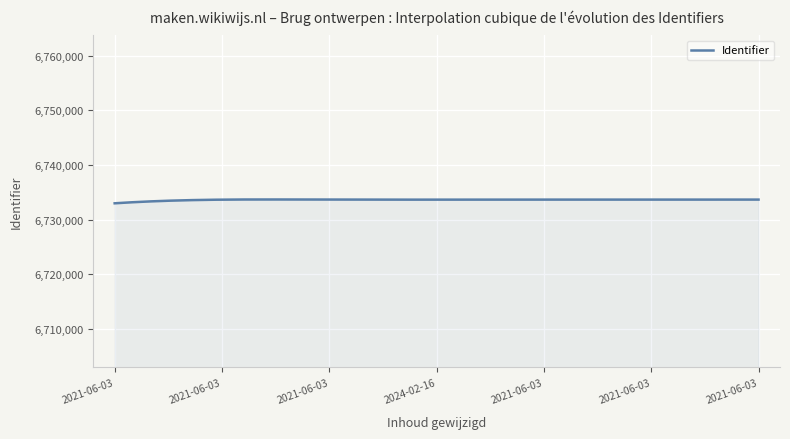

What is the smallest value displayed?

6732978.0